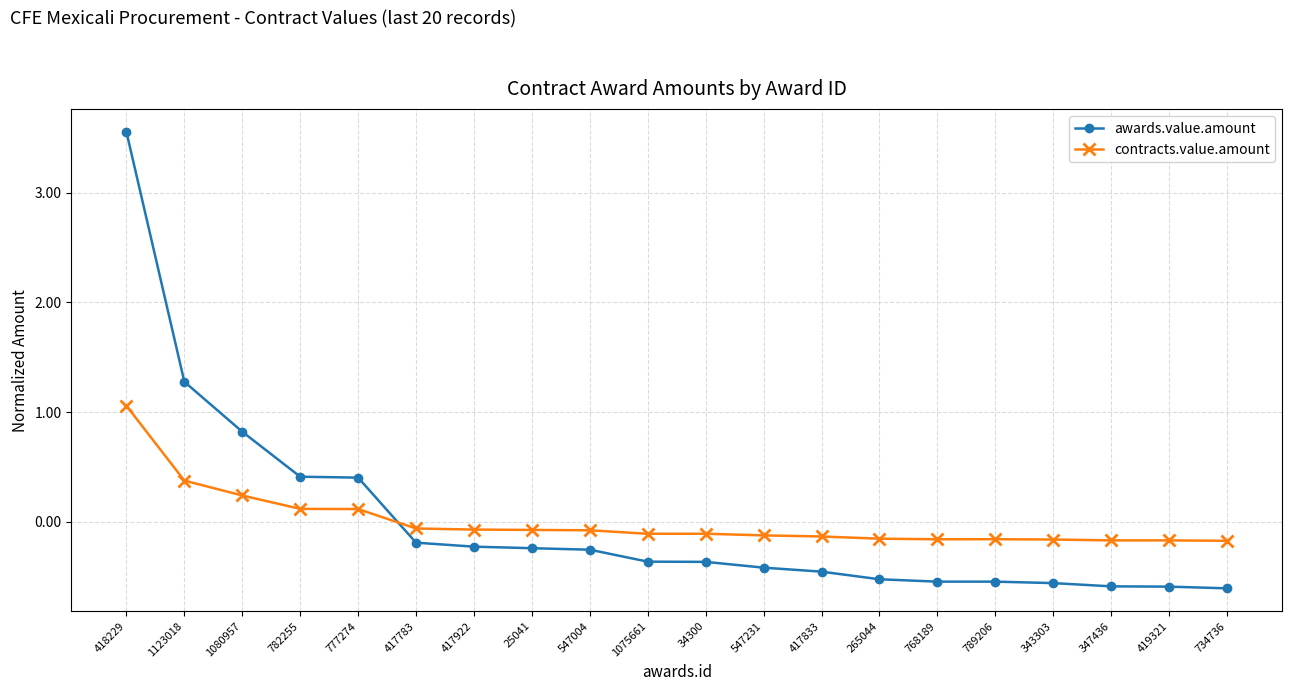

Which series has the largest range (max minus min)?

awards.value.amount